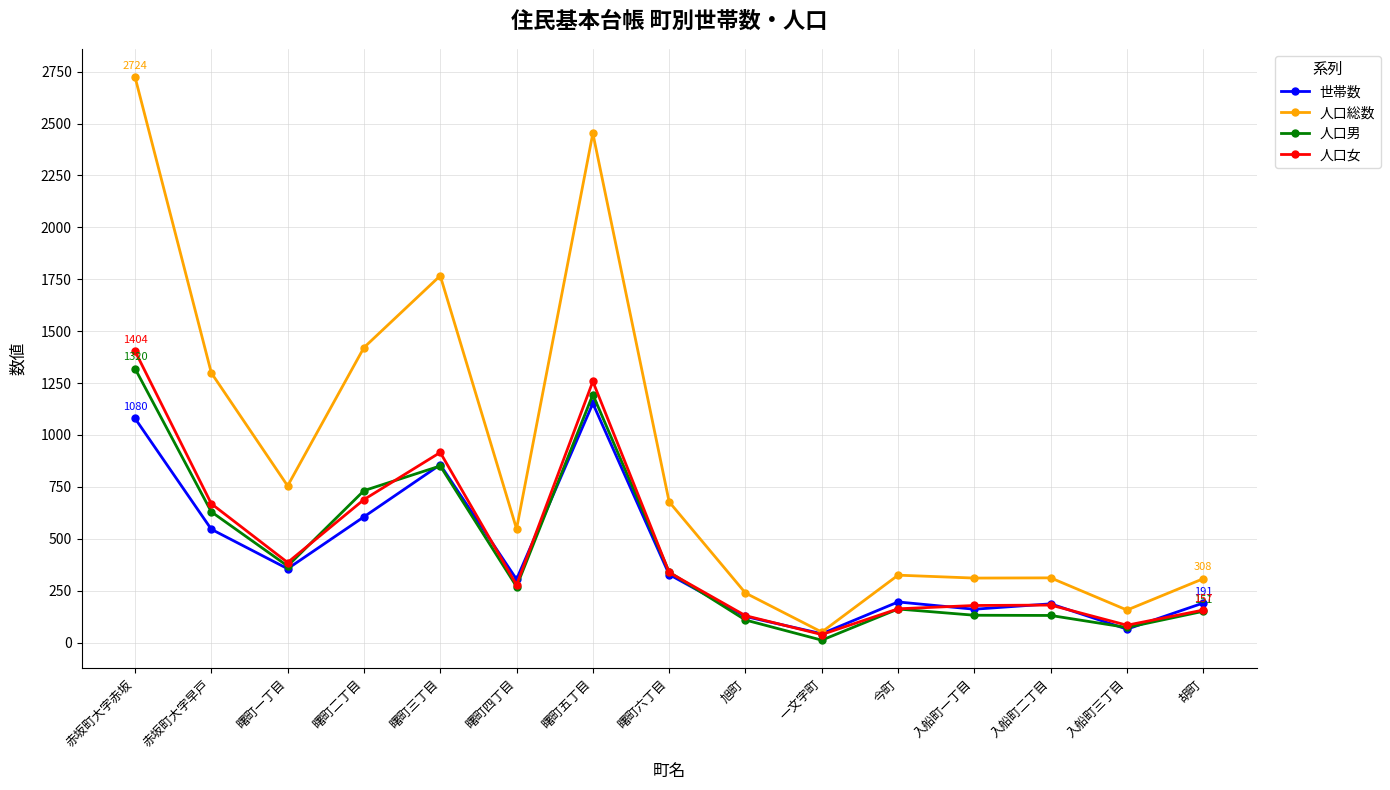

What is the difference between the maximum and minimum values in the 人口総数 series?

2673